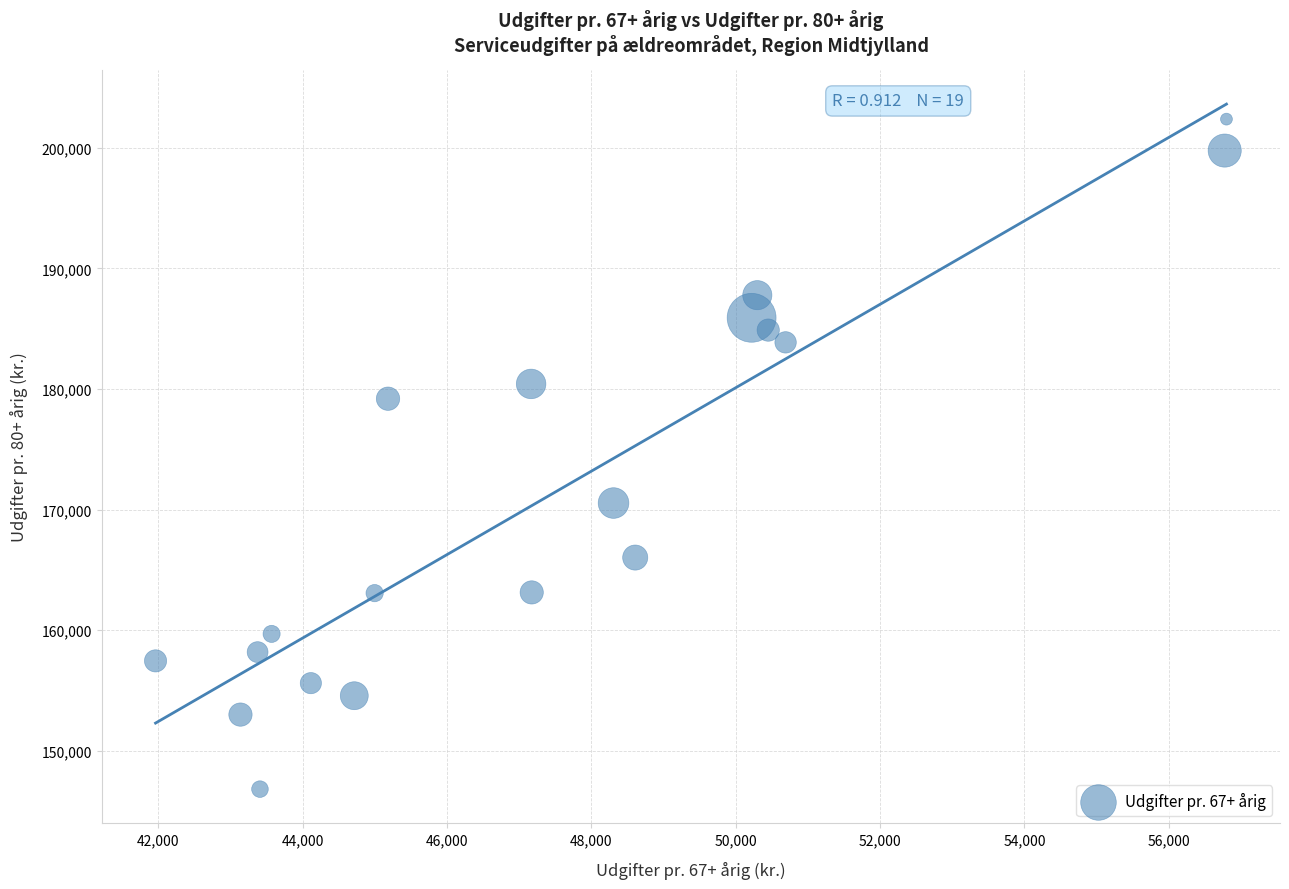

What is the range of Y values (max minus min)?

55565.5